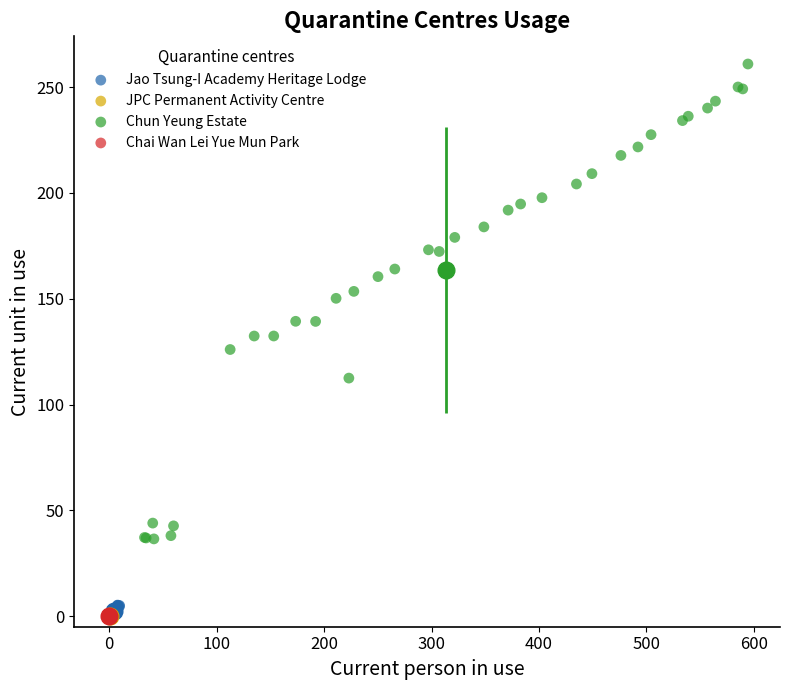

Which series has the widest spread of Y values?

Chun Yeung Estate